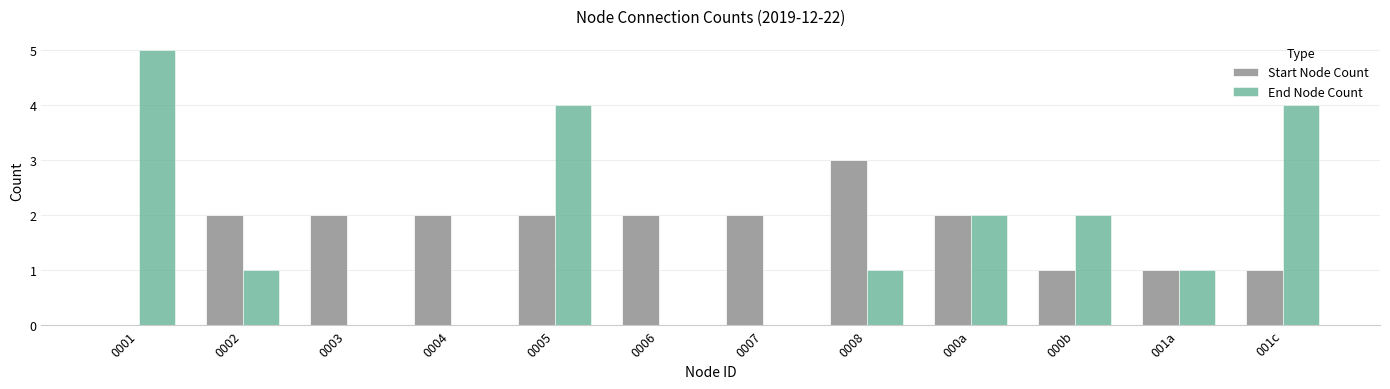

Which series changed the most between 0001 and 0002?

End Node Count